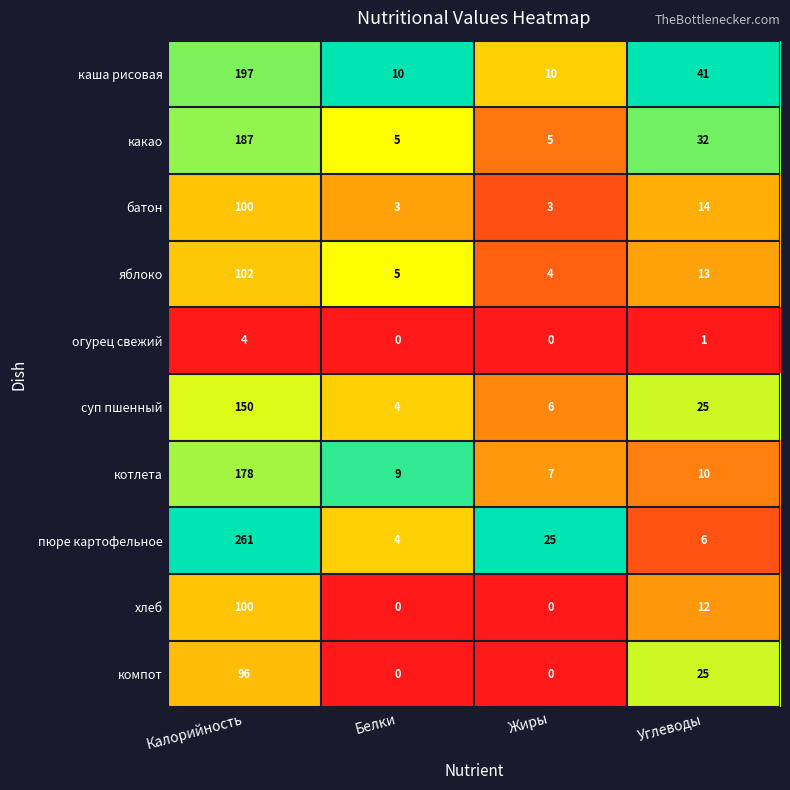

What is the greatest value displayed?

261